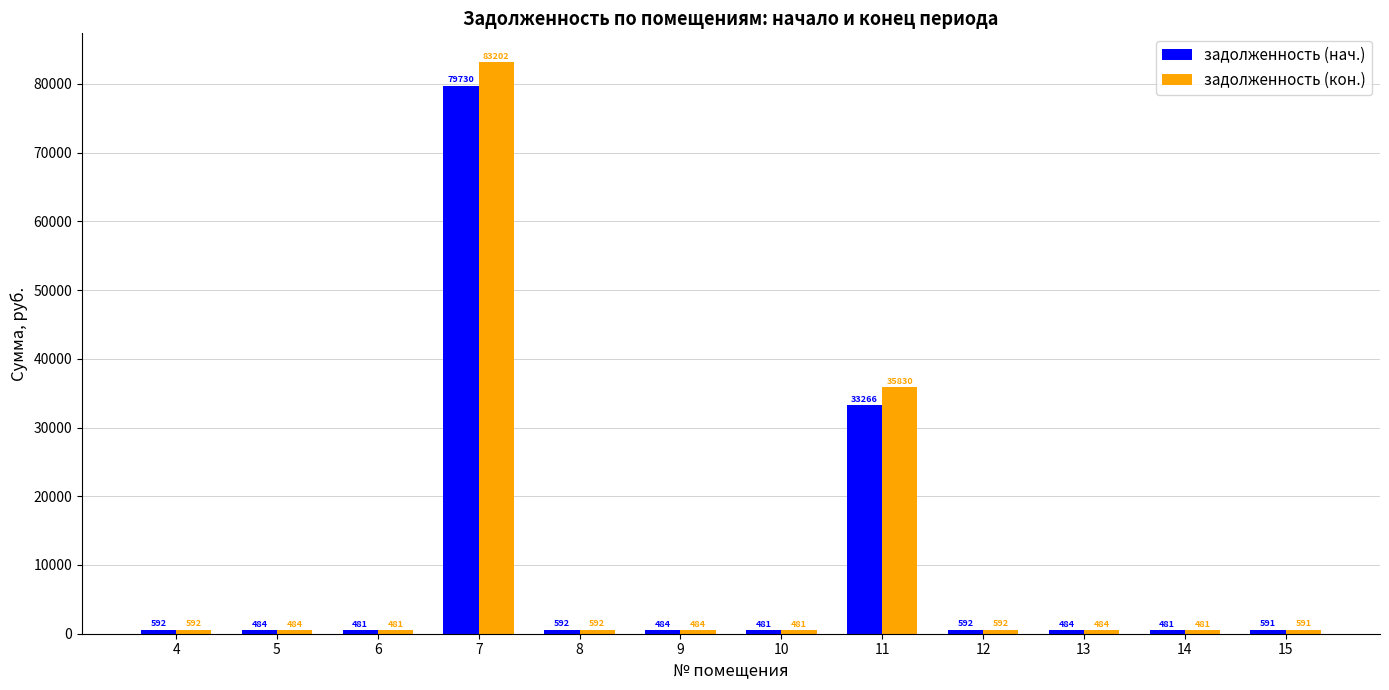

Which series has the largest total across all categories?

задолженность (кон.)